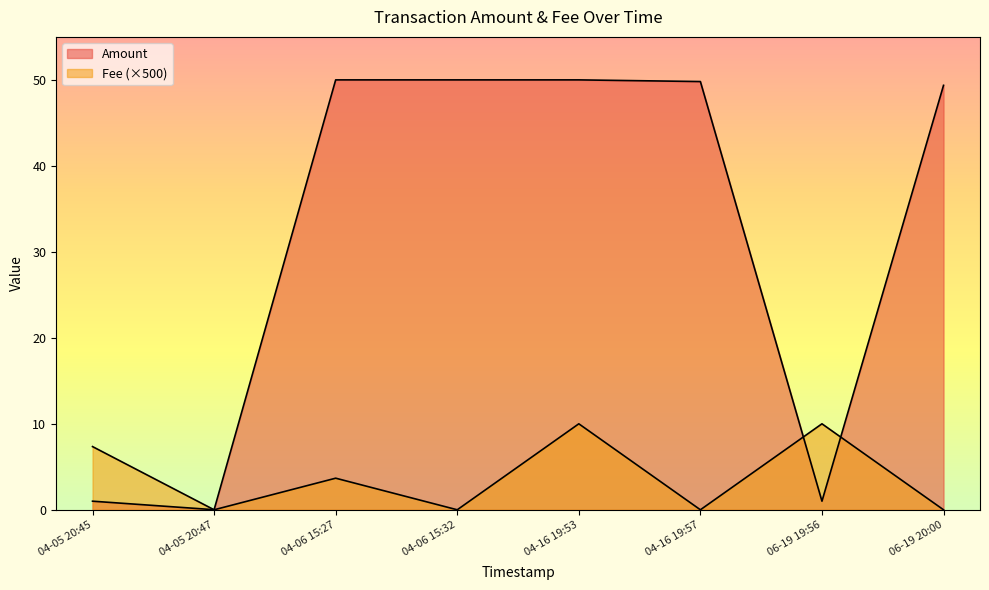

At how many categories does at least one series exceed 12?

5